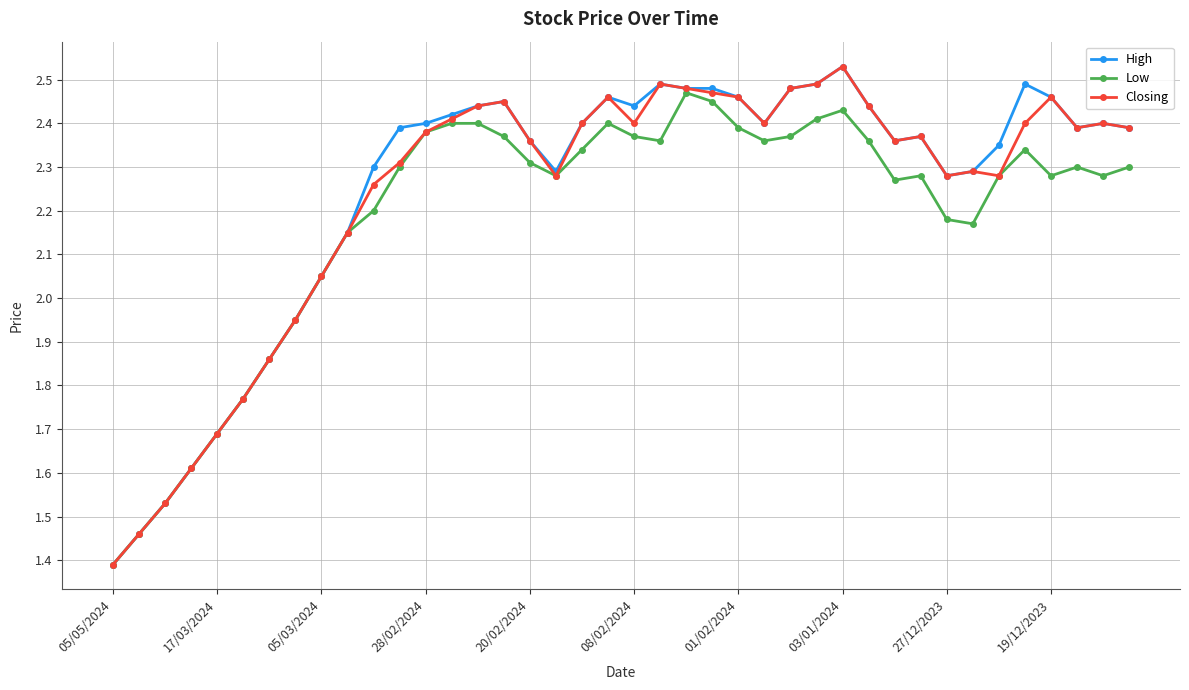

In Closing, how many points are lower than both neighbors (excluding endpoints)?

7